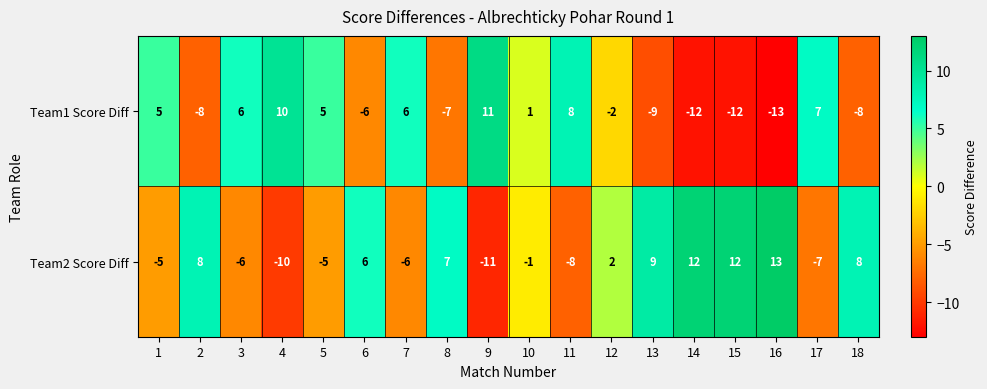

List the series in order of their peak value, lowest first.

Team1 Score Diff, Team2 Score Diff